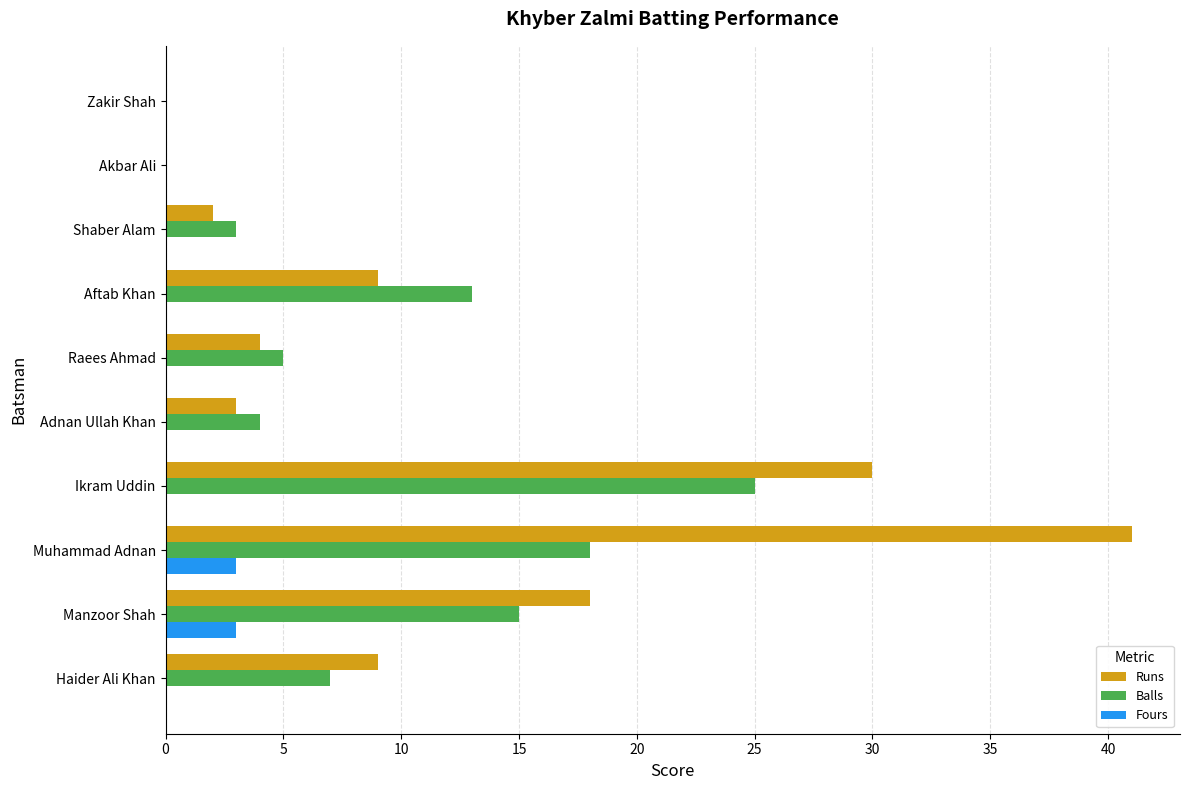

How many categories are shown in the chart?

10